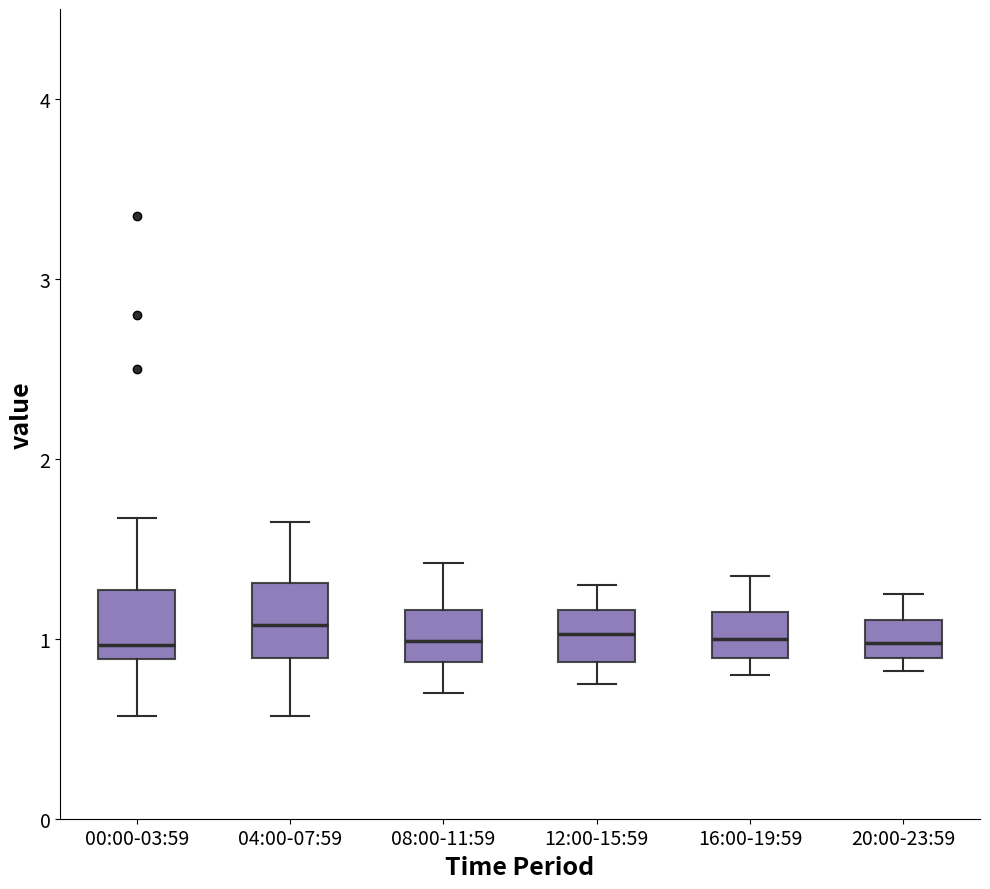

Reading left to right, transcribe this box plot: for each box, give where its median line is, the range the box spans, and where its two whiskers end, as read against the y-axis. The values are not printed on the chart, so give them approximately, as read against the axis.

00:00-03:59: median 1.0, box 0.9 to 1.3, whiskers 0.6 to 1.7
04:00-07:59: median 1.1, box 0.9 to 1.3, whiskers 0.6 to 1.7
08:00-11:59: median 1.0, box 0.9 to 1.2, whiskers 0.7 to 1.4
12:00-15:59: median 1.0, box 0.9 to 1.2, whiskers 0.8 to 1.3
16:00-19:59: median 1.0, box 0.9 to 1.2, whiskers 0.8 to 1.4
20:00-23:59: median 1.0, box 0.9 to 1.1, whiskers 0.8 to 1.3